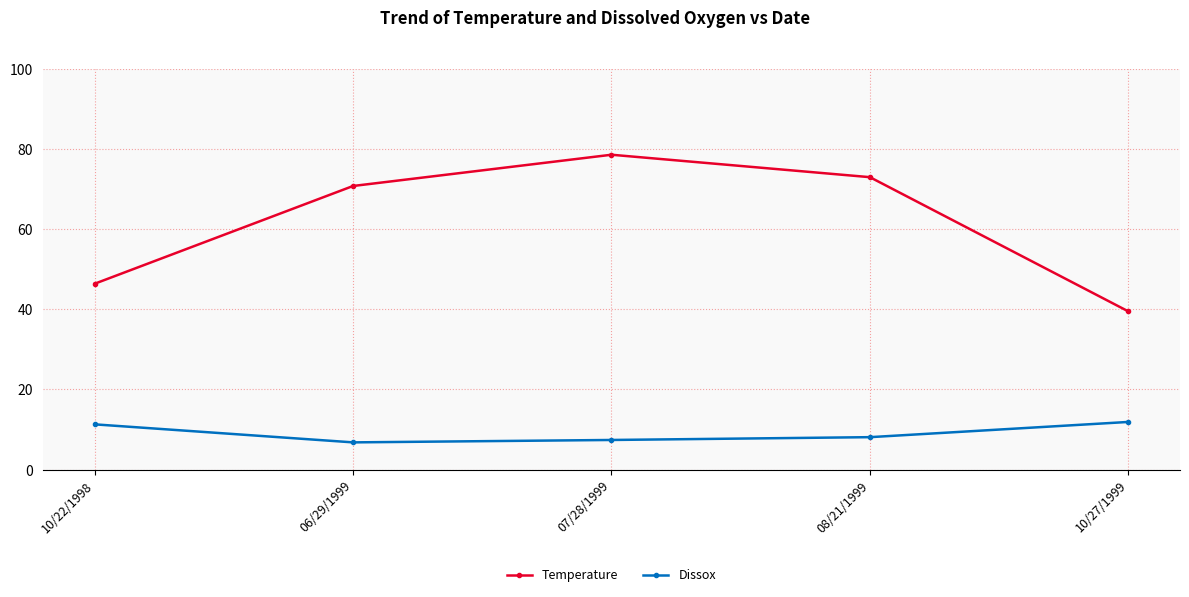

What is the label of the 2nd point from the left?

06/29/1999